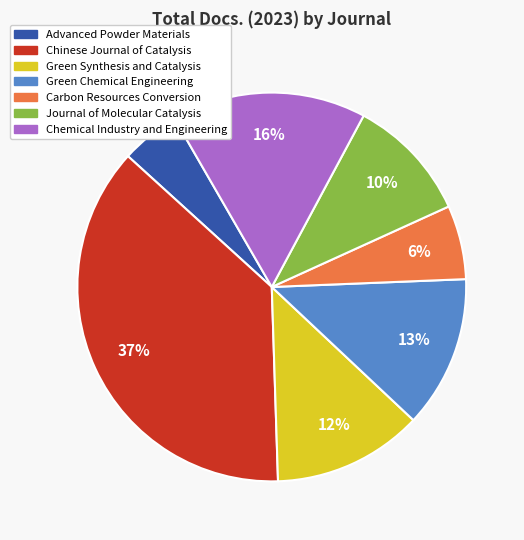

To the nearest percent, what is the combined percentage of Advanced Powder Materials and Green Synthesis and Catalysis?

17%